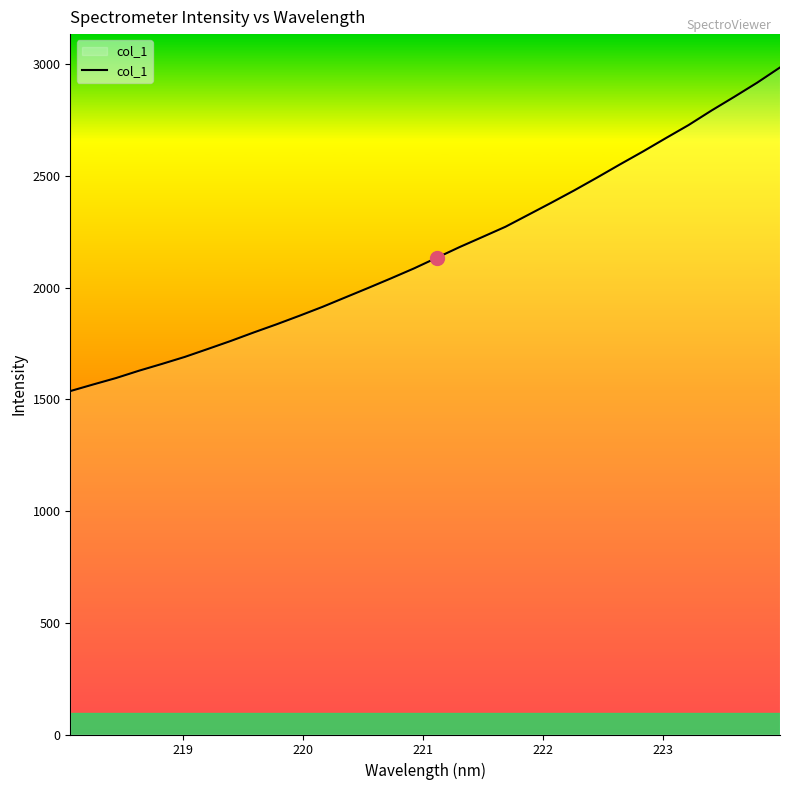

What is the smallest value displayed?

1536.6